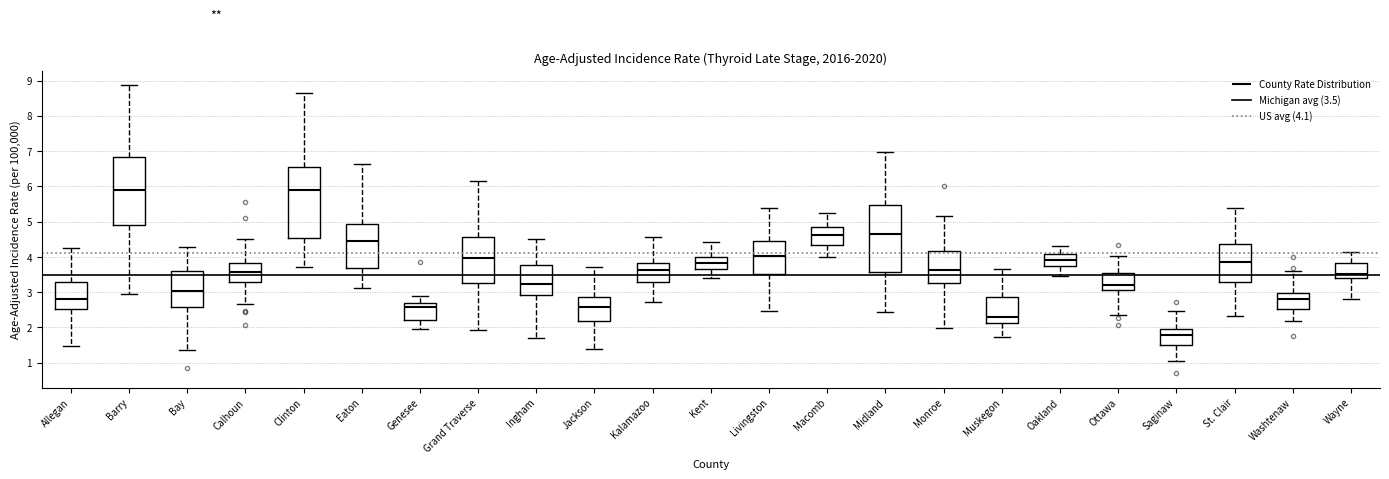

Reading left to right, read every box against the y-axis: the position of its median line, the range the box covers, and the ends of its whiskers. The values are not printed on the chart, so give them approximately, as read against the axis.

Allegan: median 2.8, box 2.5 to 3.3, whiskers 1.5 to 4.3
Barry: median 5.9, box 4.9 to 6.8, whiskers 3.0 to 8.9
Bay: median 3.0, box 2.6 to 3.6, whiskers 1.4 to 4.3
Calhoun: median 3.6, box 3.3 to 3.8, whiskers 2.7 to 4.5
Clinton: median 5.9, box 4.5 to 6.5, whiskers 3.7 to 8.6
Eaton: median 4.5, box 3.7 to 4.9, whiskers 3.1 to 6.6
Genesee: median 2.6, box 2.2 to 2.7, whiskers 2.0 to 2.9
Grand Traverse: median 4.0, box 3.3 to 4.6, whiskers 1.9 to 6.2
Ingham: median 3.2, box 2.9 to 3.8, whiskers 1.7 to 4.5
Jackson: median 2.6, box 2.2 to 2.9, whiskers 1.4 to 3.7
Kalamazoo: median 3.6, box 3.3 to 3.8, whiskers 2.7 to 4.6
Kent: median 3.8, box 3.7 to 4.0, whiskers 3.4 to 4.4
Livingston: median 4.0, box 3.5 to 4.5, whiskers 2.5 to 5.4
Macomb: median 4.6, box 4.4 to 4.8, whiskers 4.0 to 5.2
Midland: median 4.7, box 3.6 to 5.5, whiskers 2.4 to 7.0
Monroe: median 3.6, box 3.3 to 4.2, whiskers 2.0 to 5.2
Muskegon: median 2.3, box 2.1 to 2.9, whiskers 1.7 to 3.7
Oakland: median 3.9, box 3.7 to 4.1, whiskers 3.5 to 4.3
Ottawa: median 3.2, box 3.1 to 3.5, whiskers 2.4 to 4.0
Saginaw: median 1.8, box 1.5 to 2.0, whiskers 1.0 to 2.5
St. Clair: median 3.9, box 3.3 to 4.4, whiskers 2.3 to 5.4
Washtenaw: median 2.8, box 2.5 to 3.0, whiskers 2.2 to 3.6
Wayne: median 3.5, box 3.4 to 3.8, whiskers 2.8 to 4.1